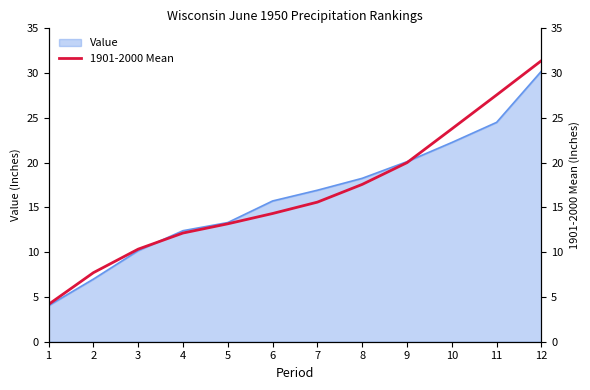

Where is the data nearest to the value 17?

8